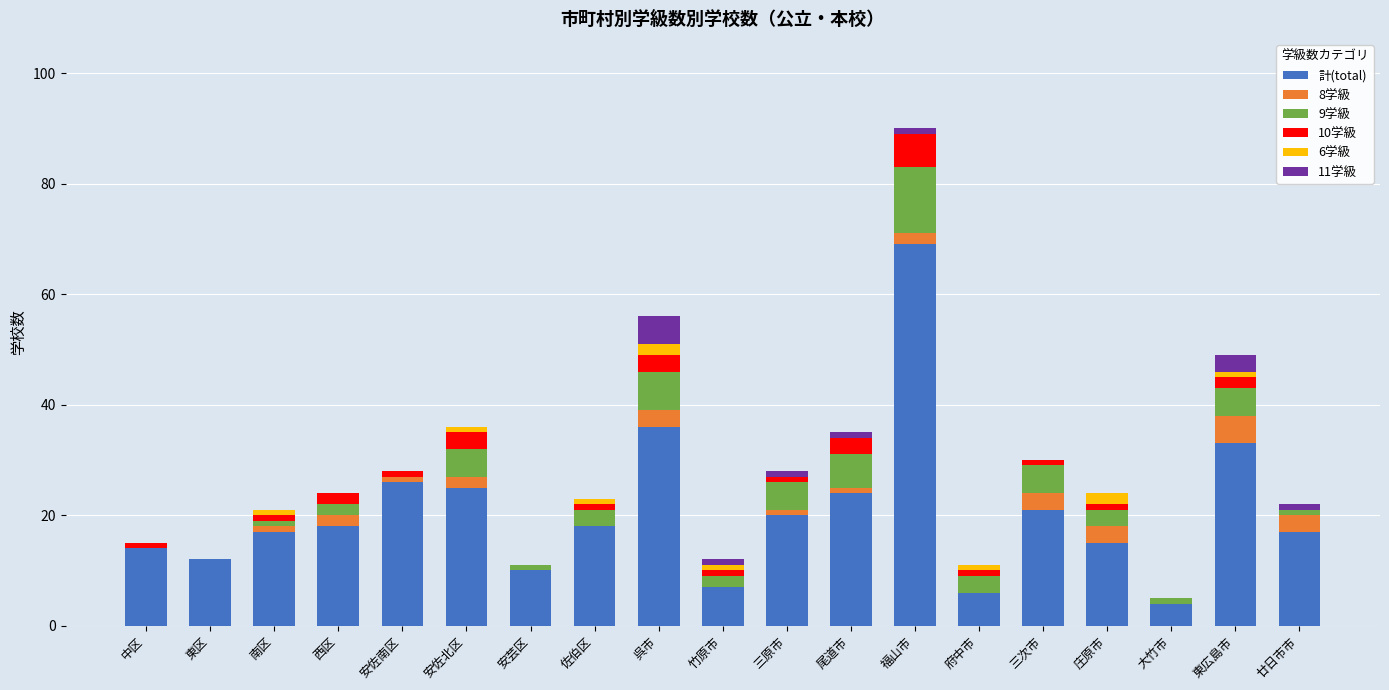

True or false: 計(total) has a value of 17 at 廿日市市.

True